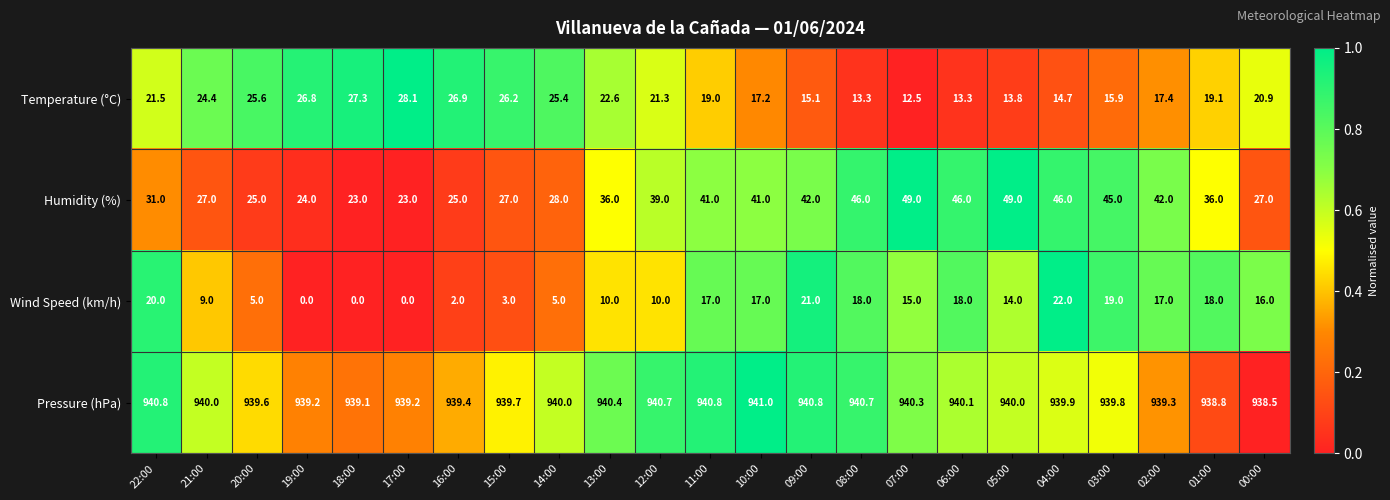

The value of Wind Speed (km/h) at 06:00 is 8.9. True or false?

False